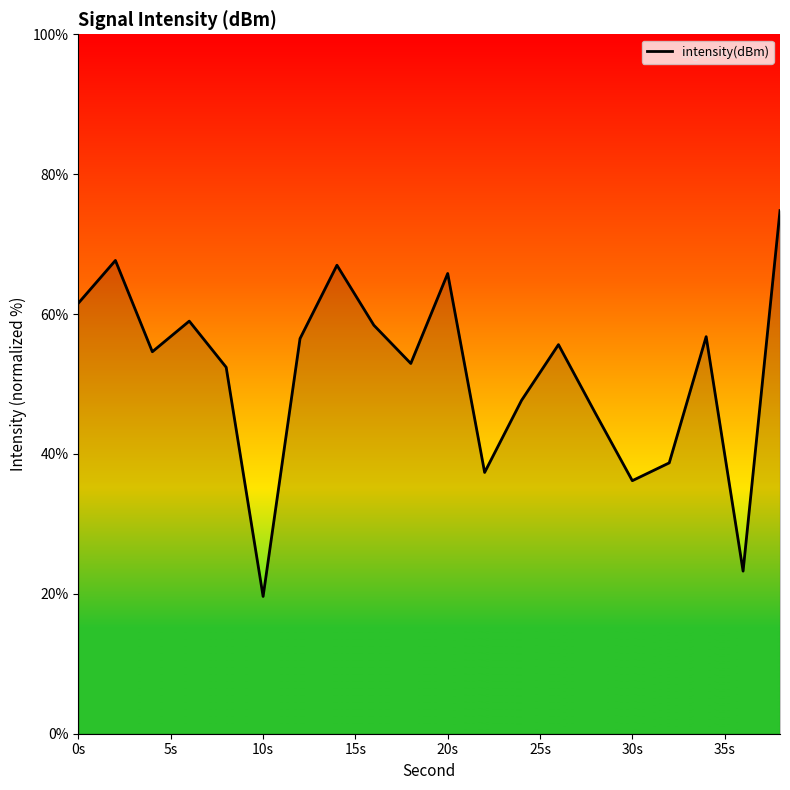

What is the difference between the maximum and minimum values?

55.2